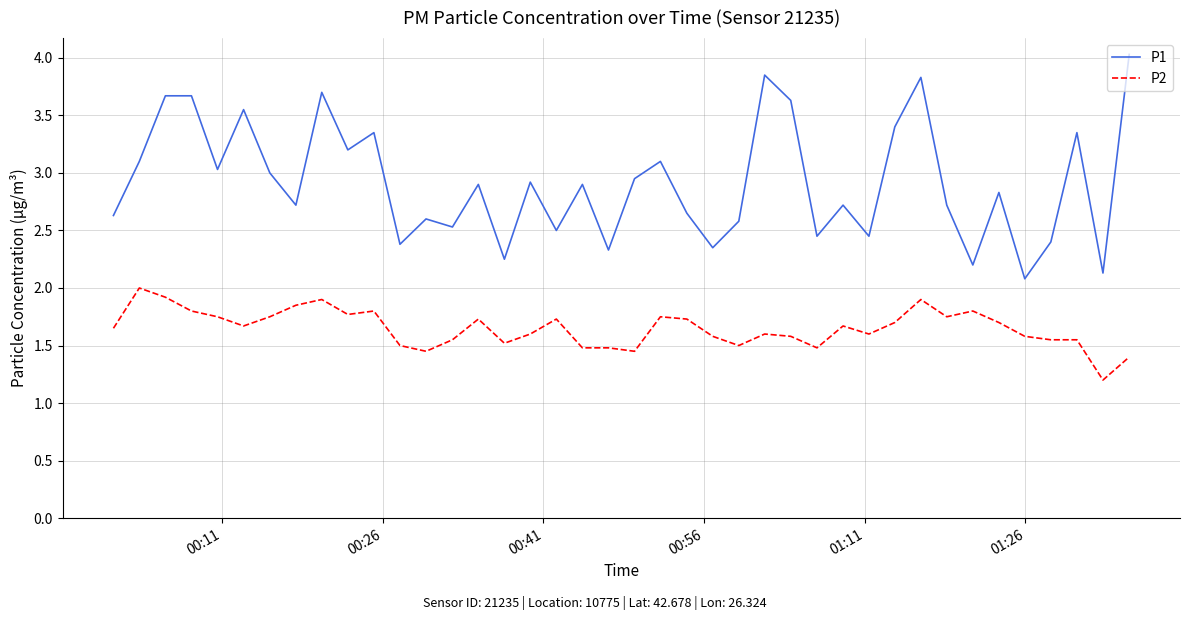

Which series has the largest total across all categories?

P1